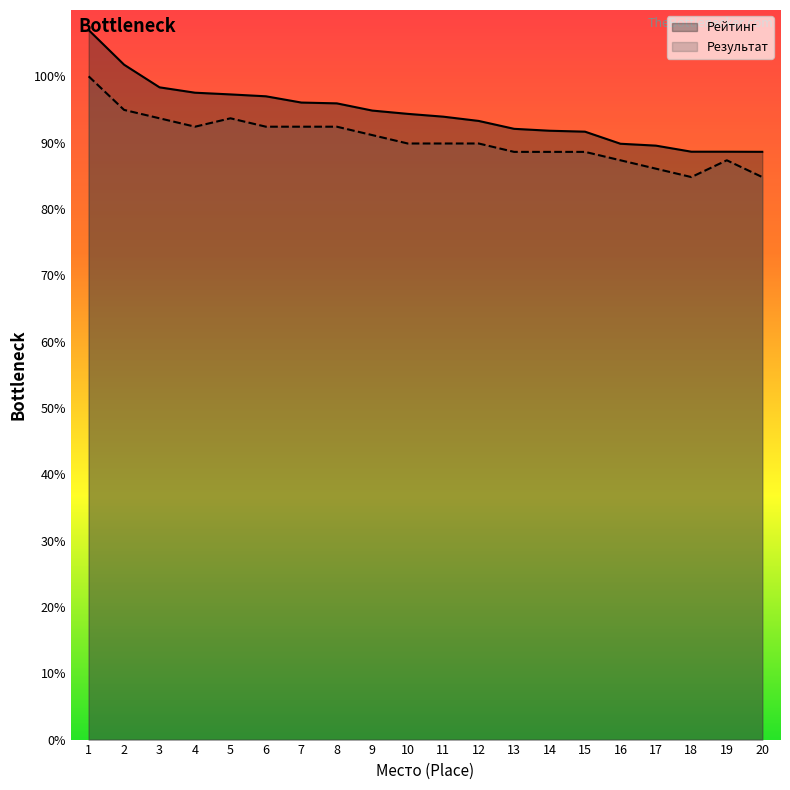

What is the value of the Рейтинг point at the 17th from the left?

89.6